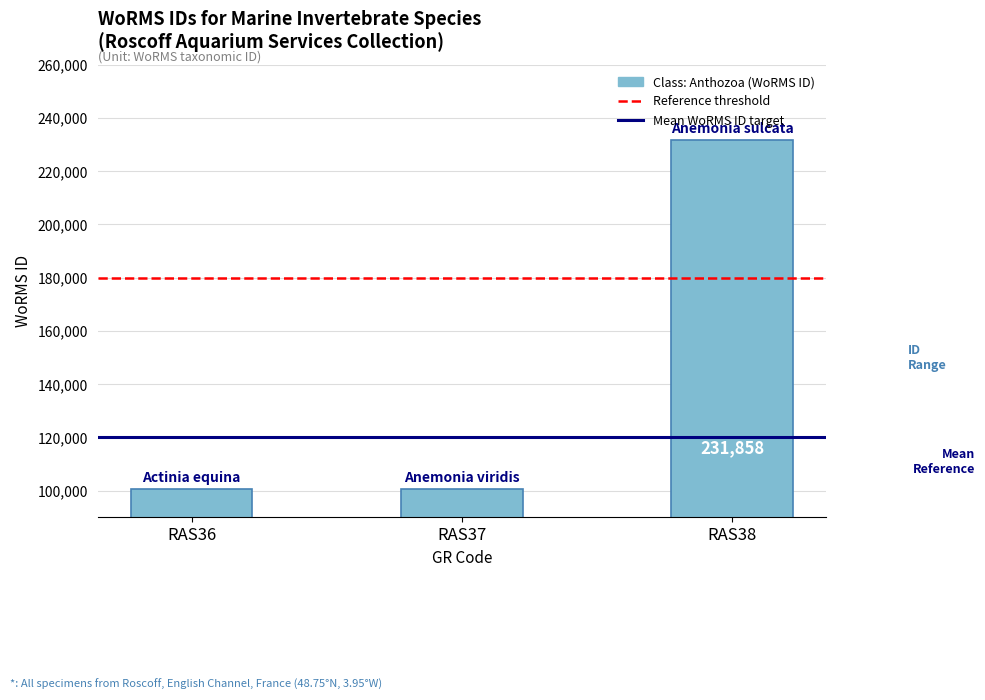

Rank the categories by value from lowest to highest.

RAS36, RAS37, RAS38